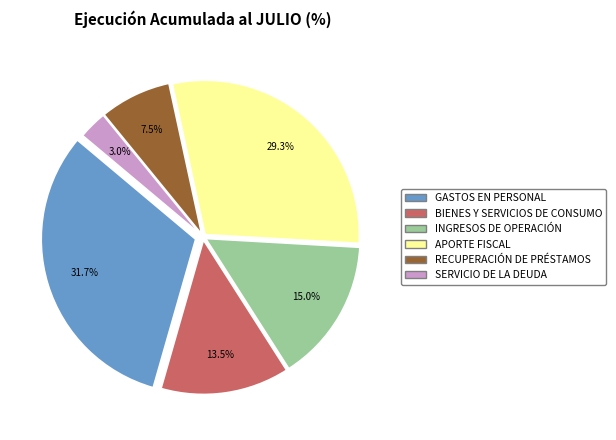

True or false: RECUPERACIÓN DE PRÉSTAMOS accounts for 21% of the total.

False